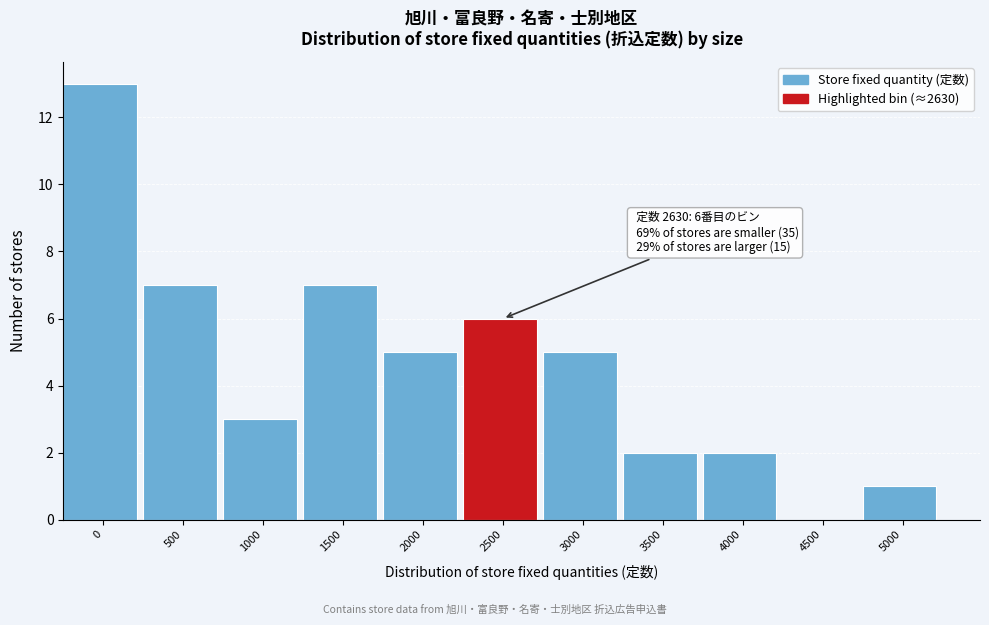

Reading right to left, extract all data points from this chart.

5000=1	4500=0	4000=2	3500=2	3000=5	2500=6	2000=5	1500=7	1000=3	500=7	0=13